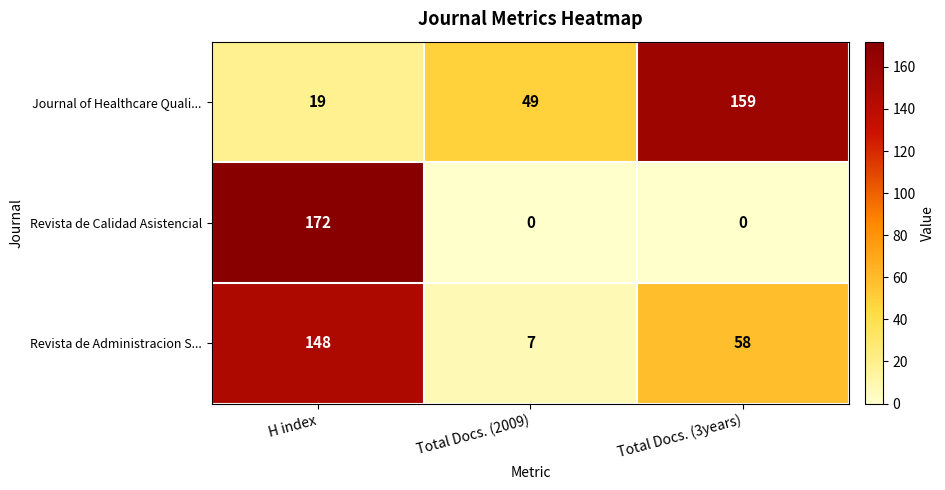

What is the maximum value shown in the chart?

172